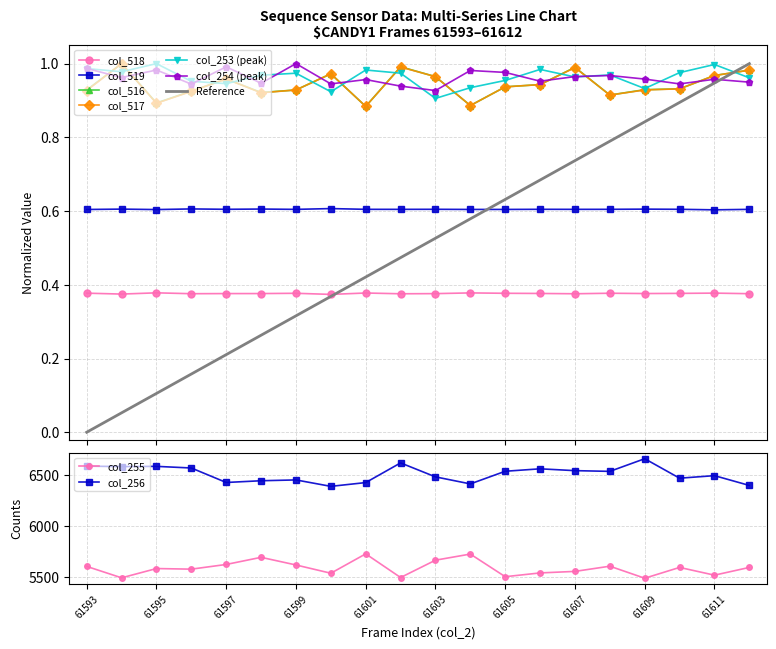

True or false: col_517 has more than 1 interior local peaks.

True